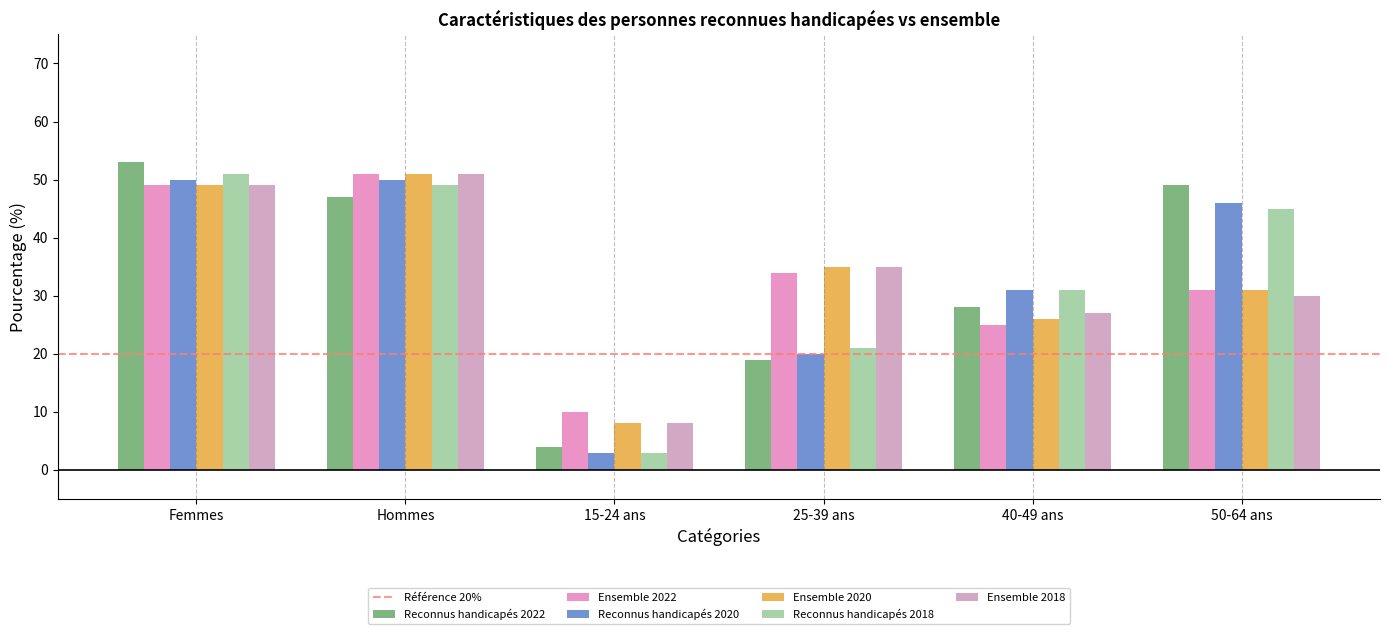

How many data points in Ensemble 2022 are less than 34?

3